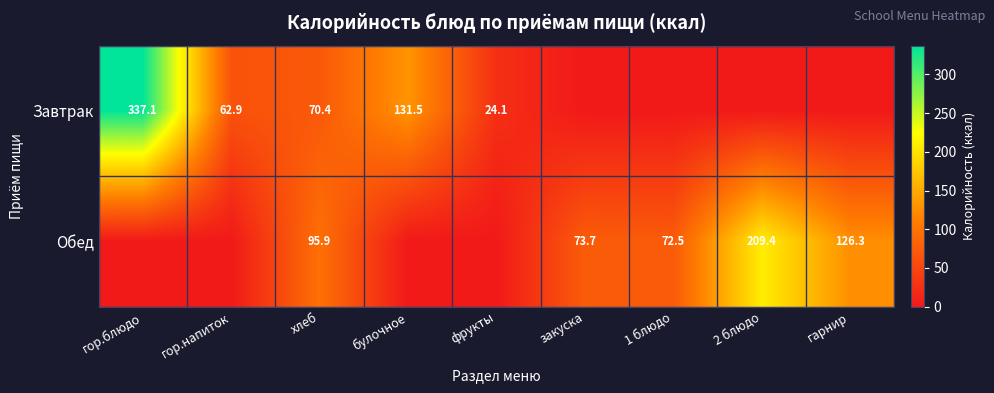

The Завтрак series shows 131.5 at булочное. True or false?

True